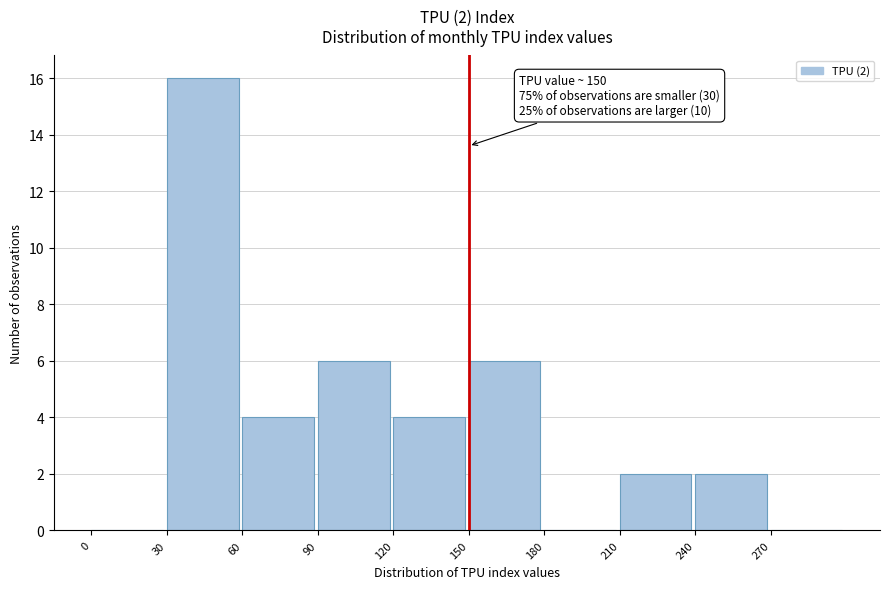

Which range on the x-axis has the tallest bar?

30 to 60